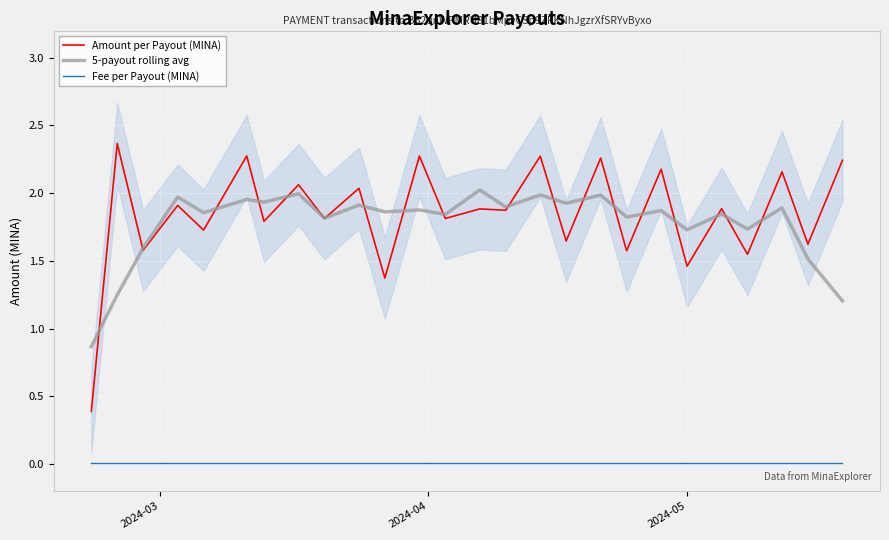

True or false: Fee per Payout (MINA) and 5-payout rolling avg intersect in this chart.

False